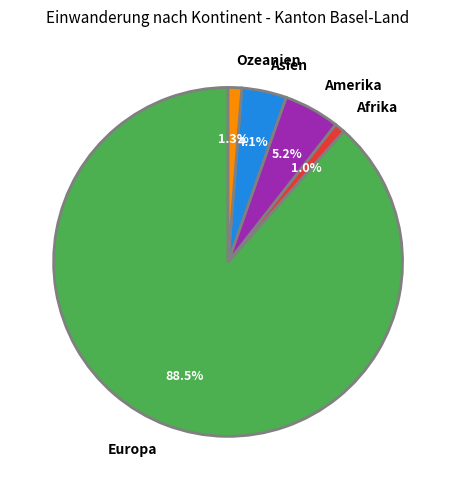

How many segments does this pie chart have?

5